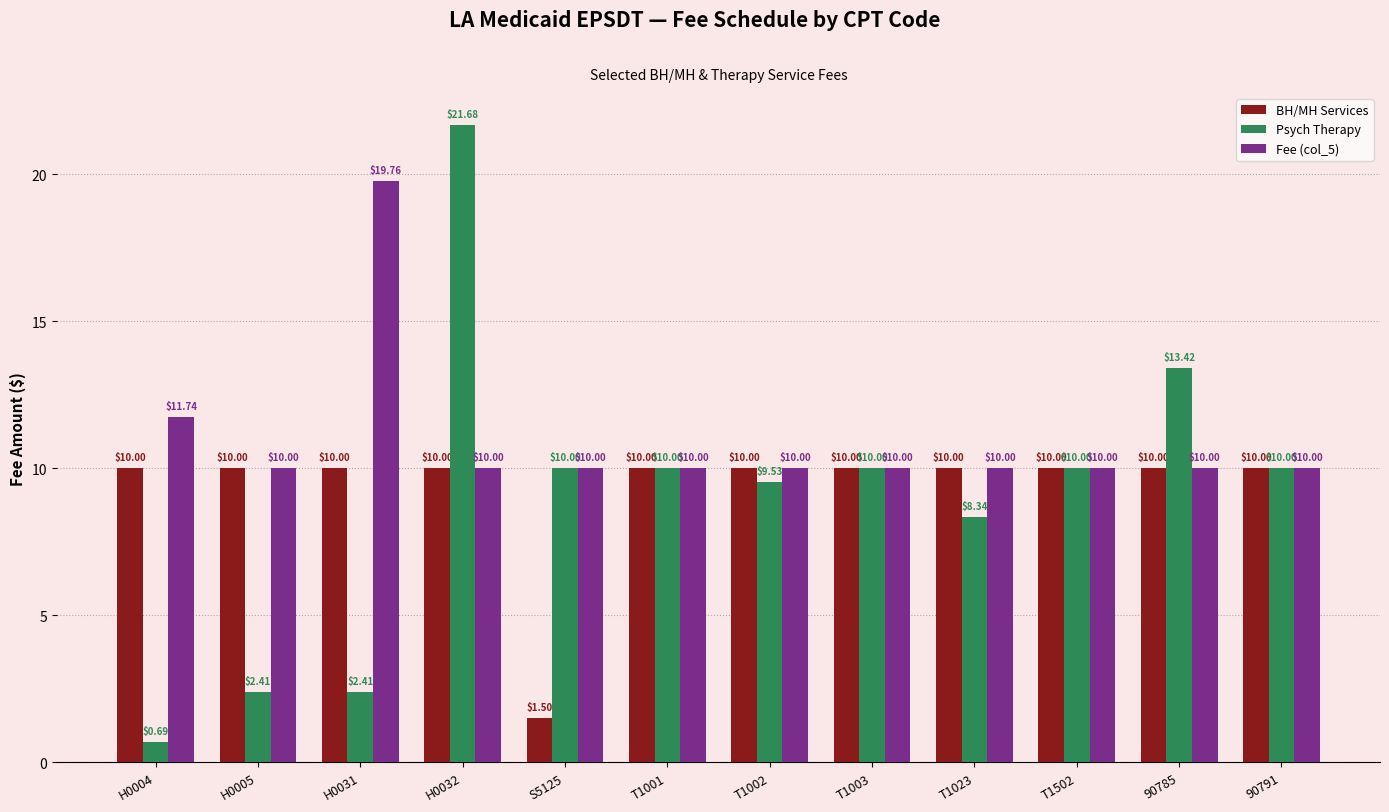

Which series changed the most between S5125 and T1001?

BH/MH Services